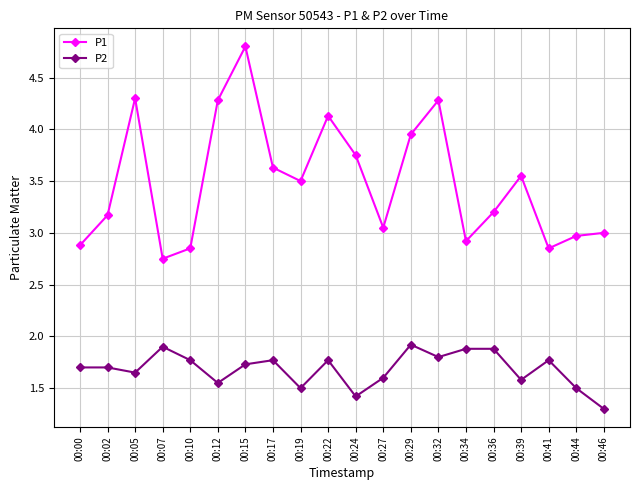

In P1, how many points are higher than both neighbors (excluding endpoints)?

5